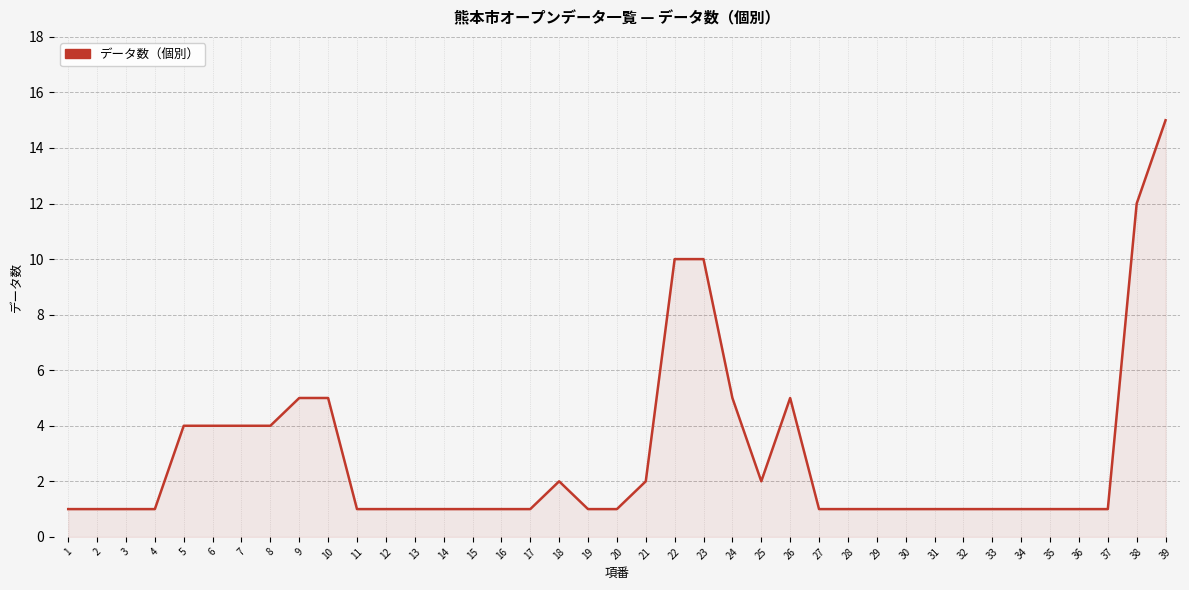

What is the smallest value displayed?

1